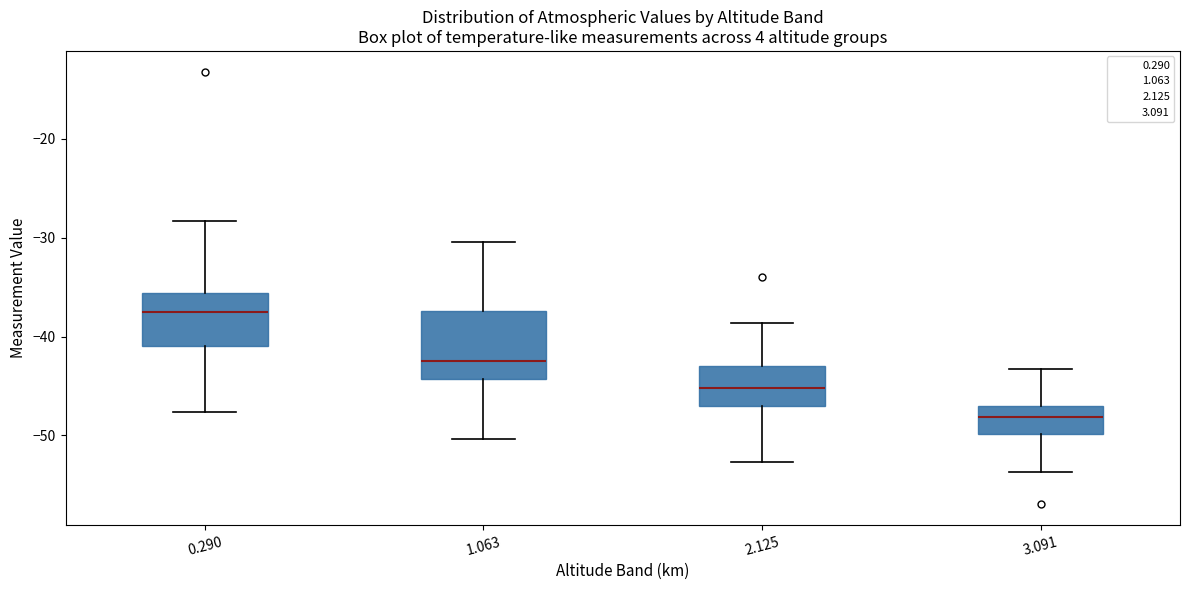

Which box's median line is the lowest?

3.091